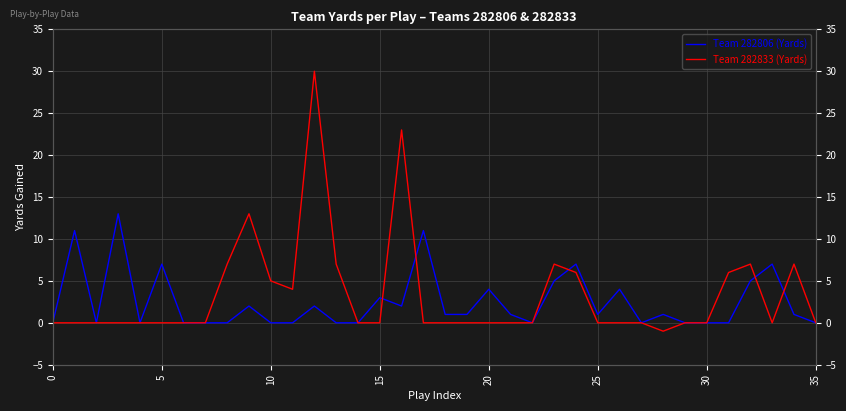

Rank the series by their average value, from highest to lowest.

Team 282833 (Yards), Team 282806 (Yards)